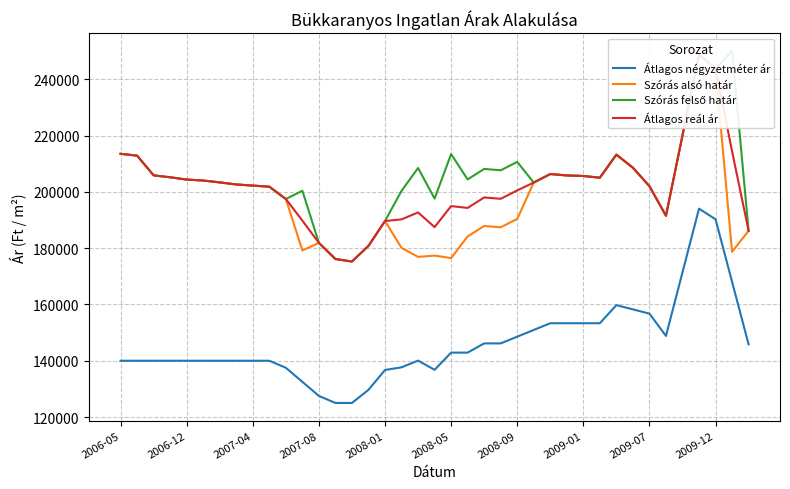

Does the chart display data point markers on the line(s)?

No